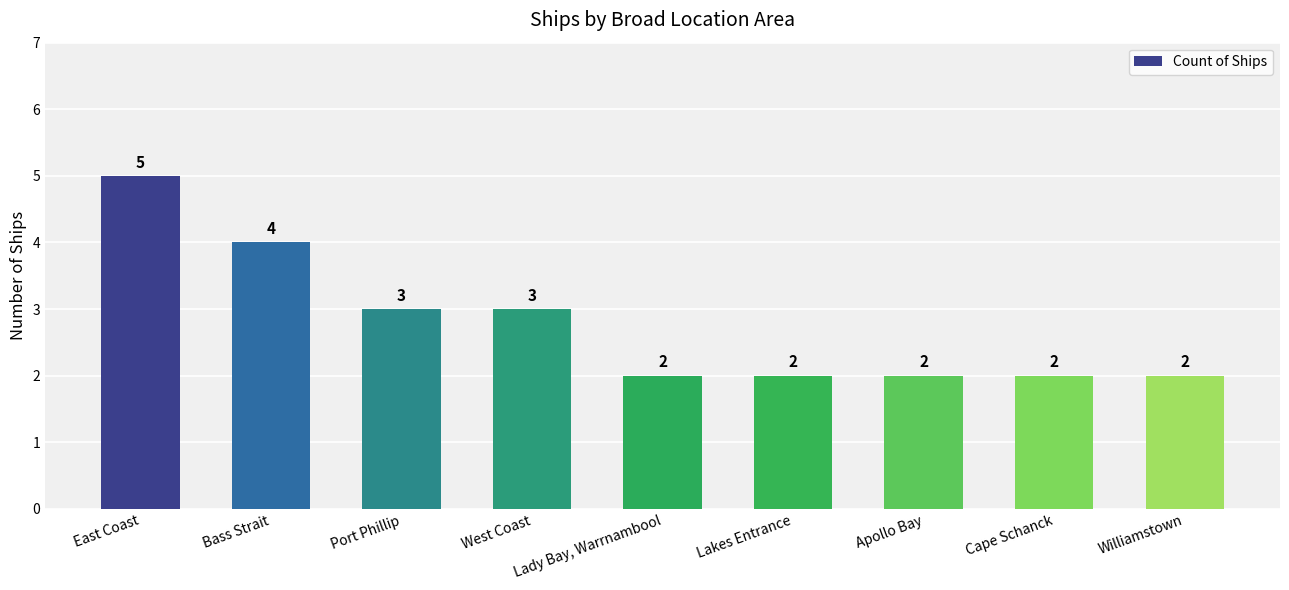

What is the label of the 3rd bar from the left?

Port Phillip